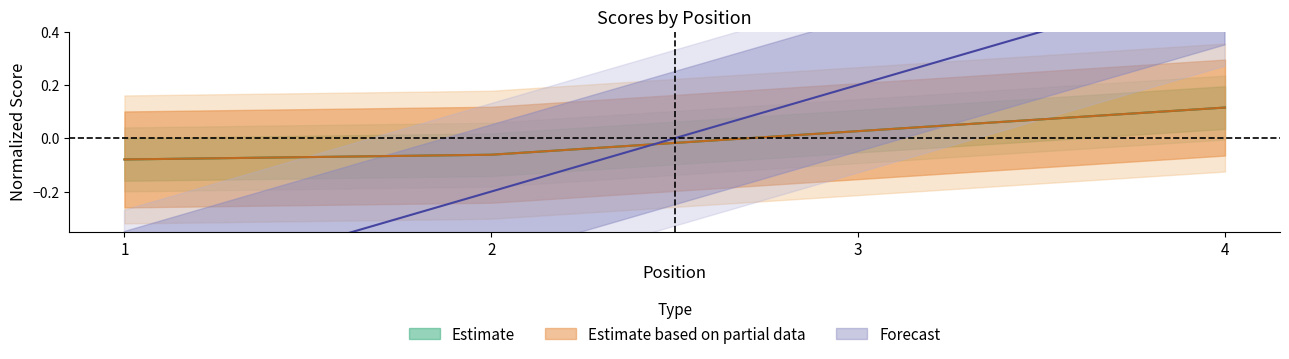

Does the chart have visible grid lines?

No